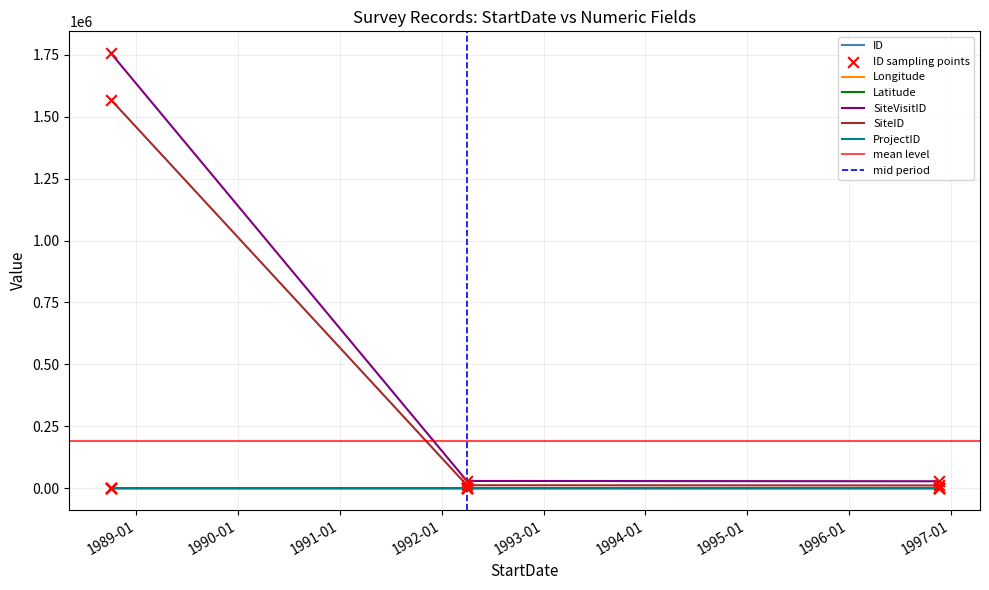

Which series has the largest total across all categories?

SiteVisitID